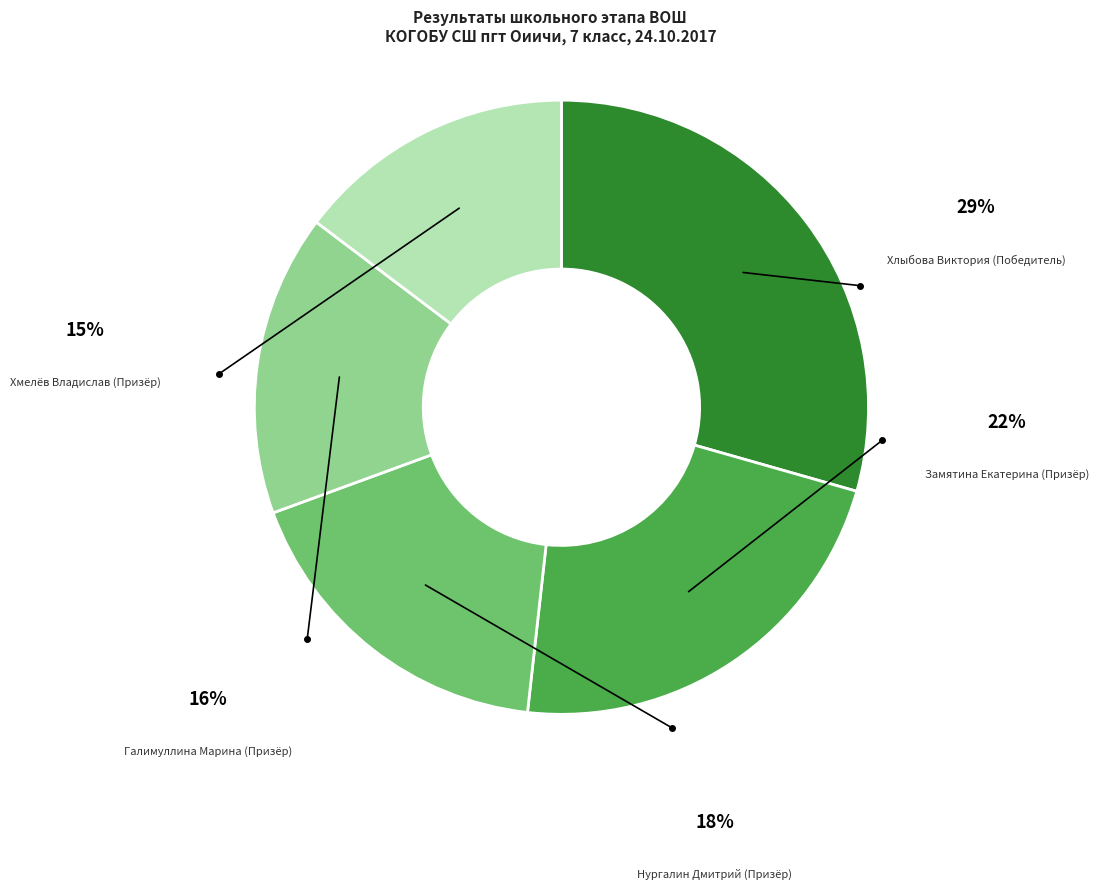

To the nearest percent, what portion does Замятина Екатерина (Призёр) represent?

22%